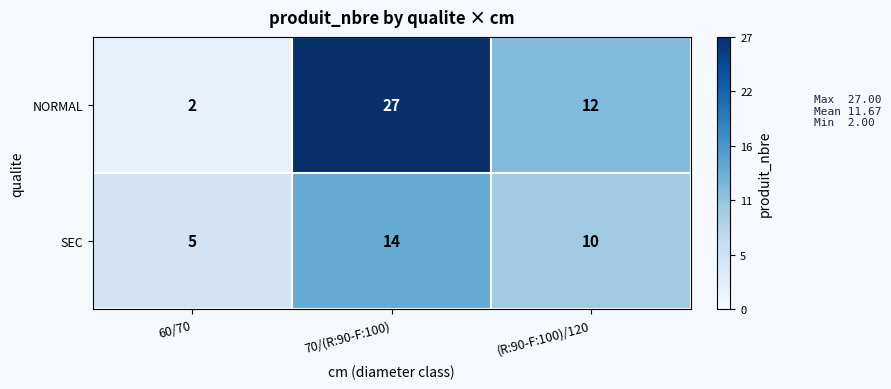

Where is NORMAL nearest to the value 14?

(R:90-F:100)/120